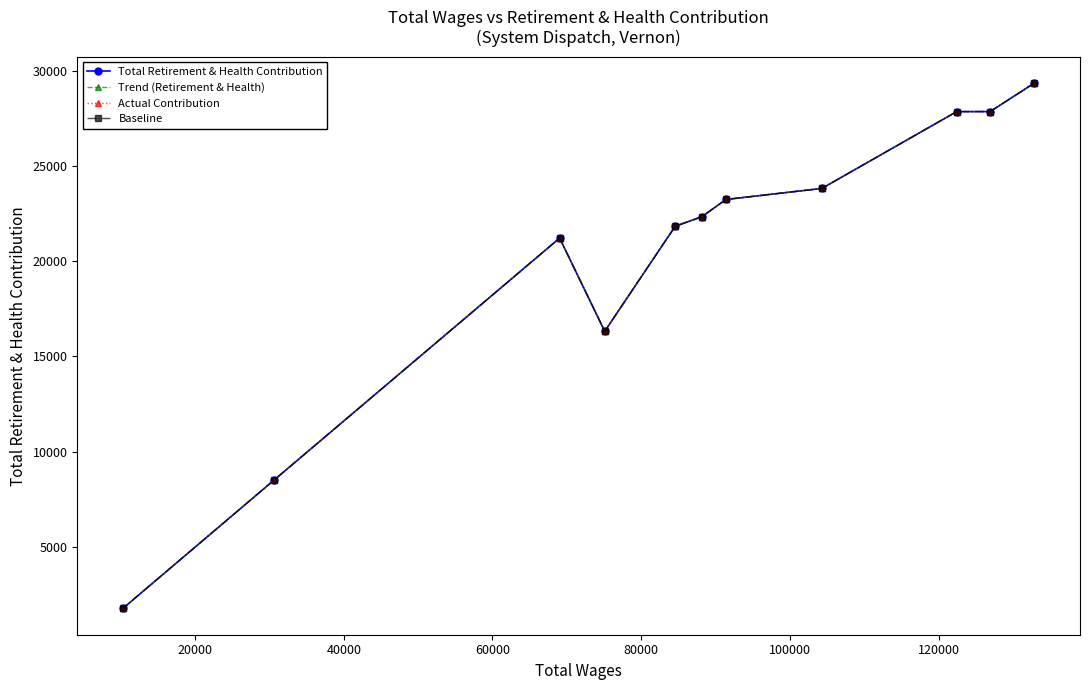

What is the difference between the second highest and minimum values in the Actual Contribution series?

26120